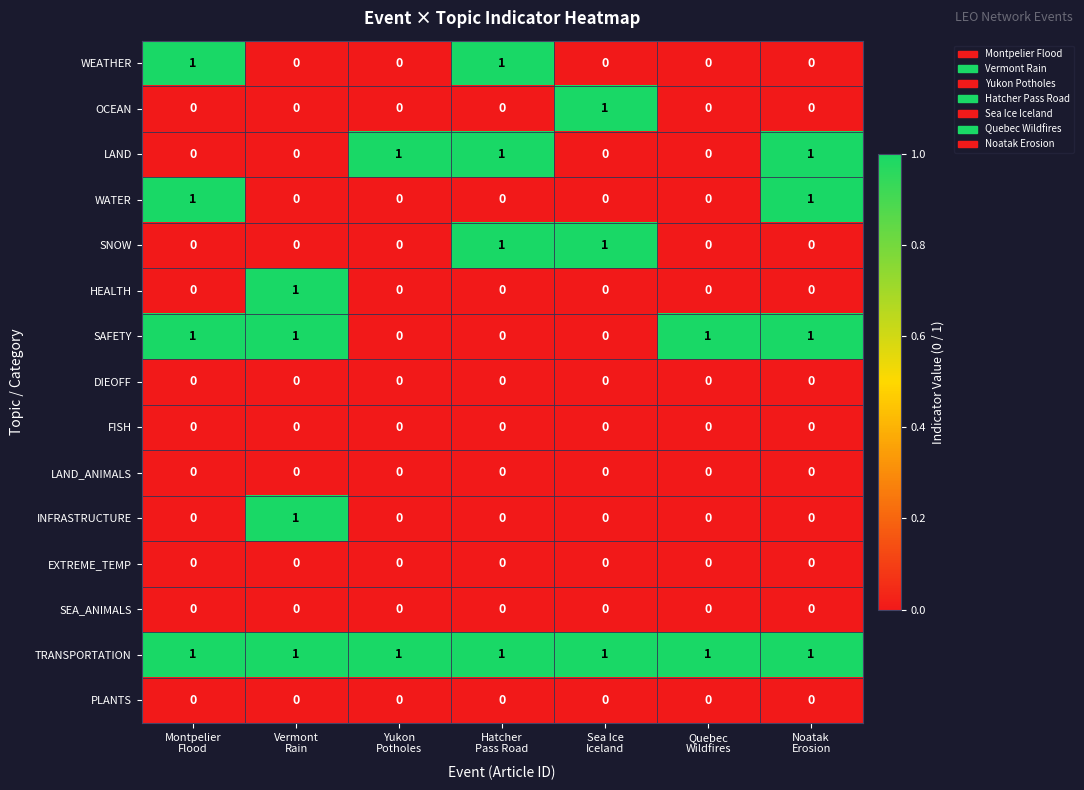

Which series has the largest total across all categories?

TRANSPORTATION